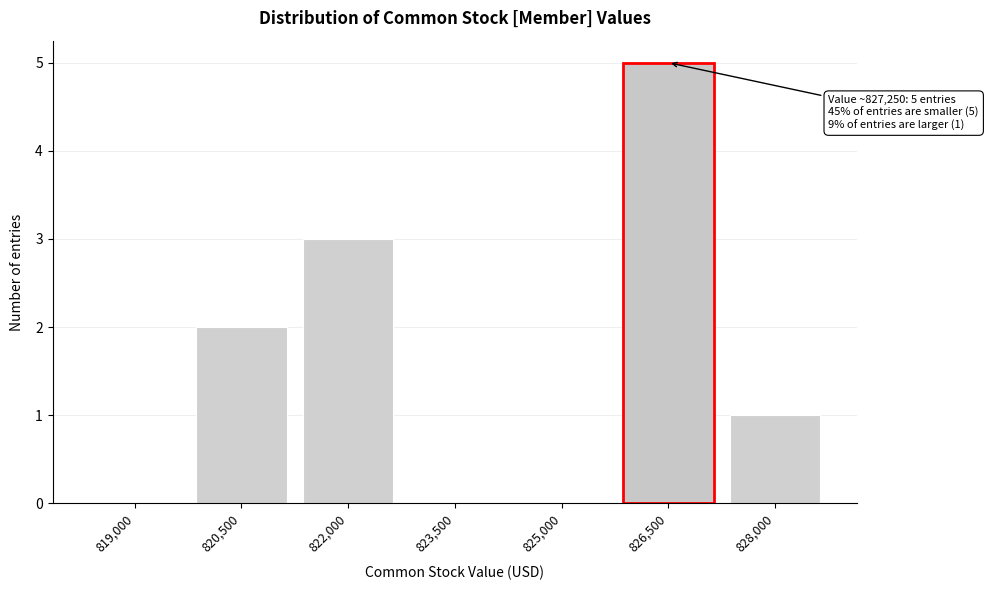

Reading right to left, transcribe all the data shown in this chart.

828,000=1	826,500=5	825,000=0	823,500=0	822,000=3	820,500=2	819,000=0